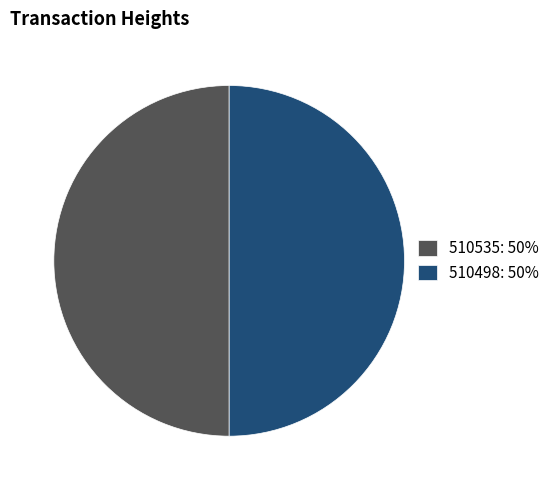

The 510535: 50% slice represents 50% of the pie. True or false?

True